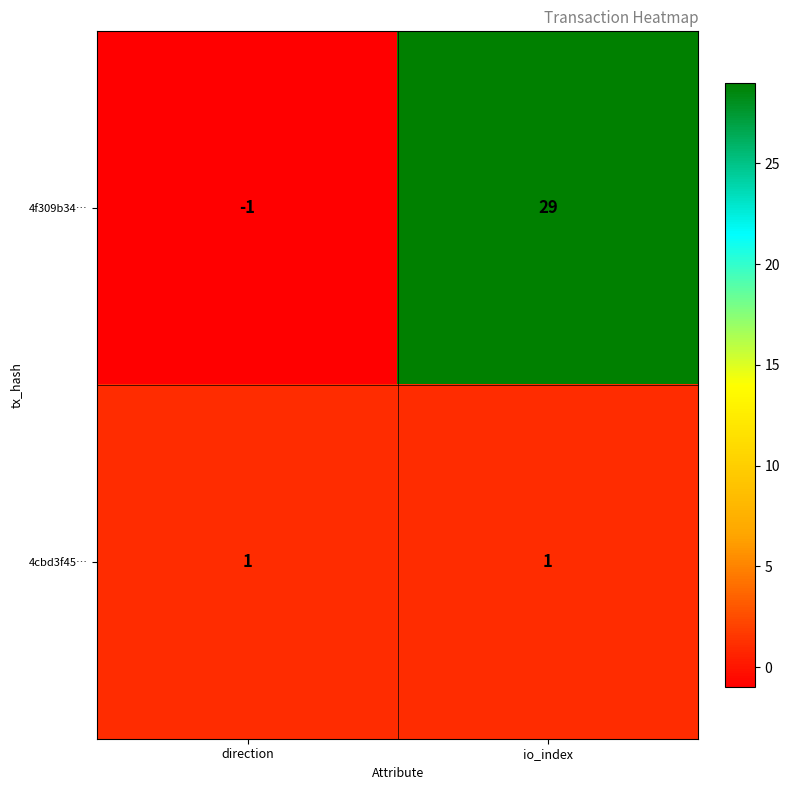

Is it true that 4cbd3f45… equals 1 at io_index?

True